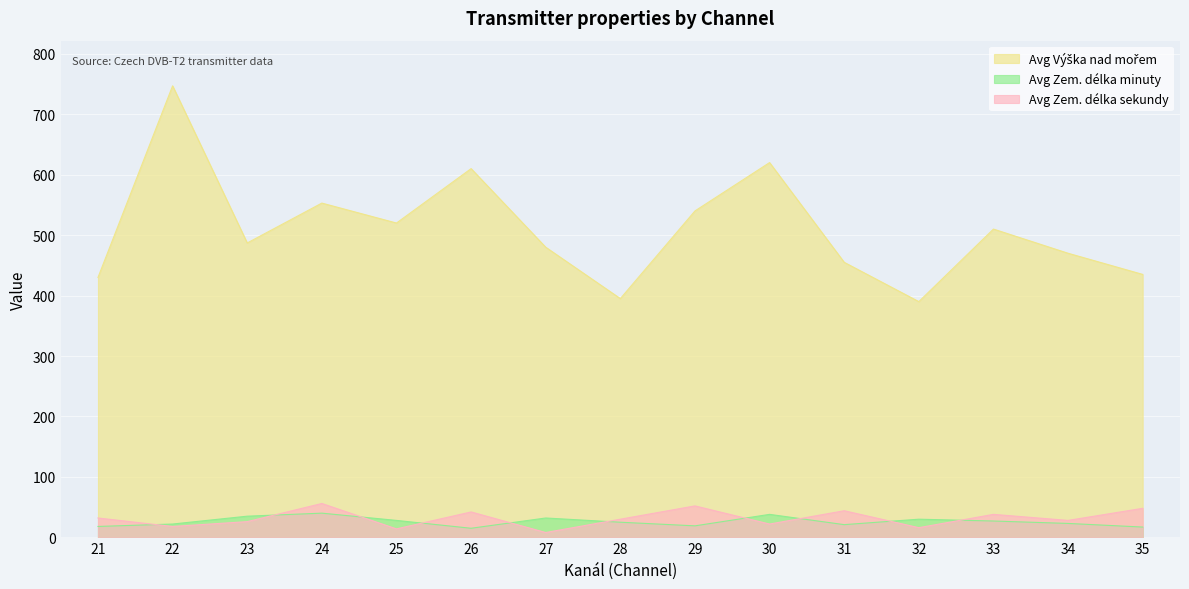

True or false: Avg Výška nad mořem and Avg Zem. délka sekundy cross at least once.

False